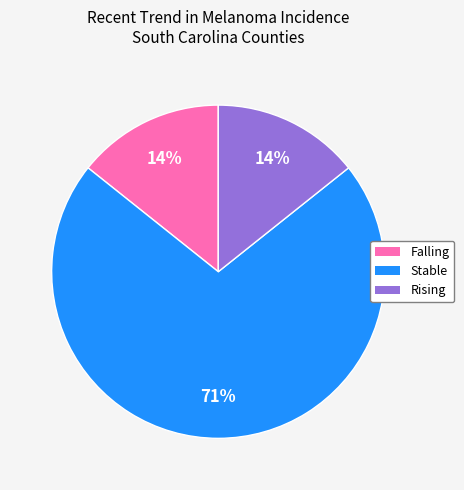

To the nearest percent, what is the average slice percentage?

33%